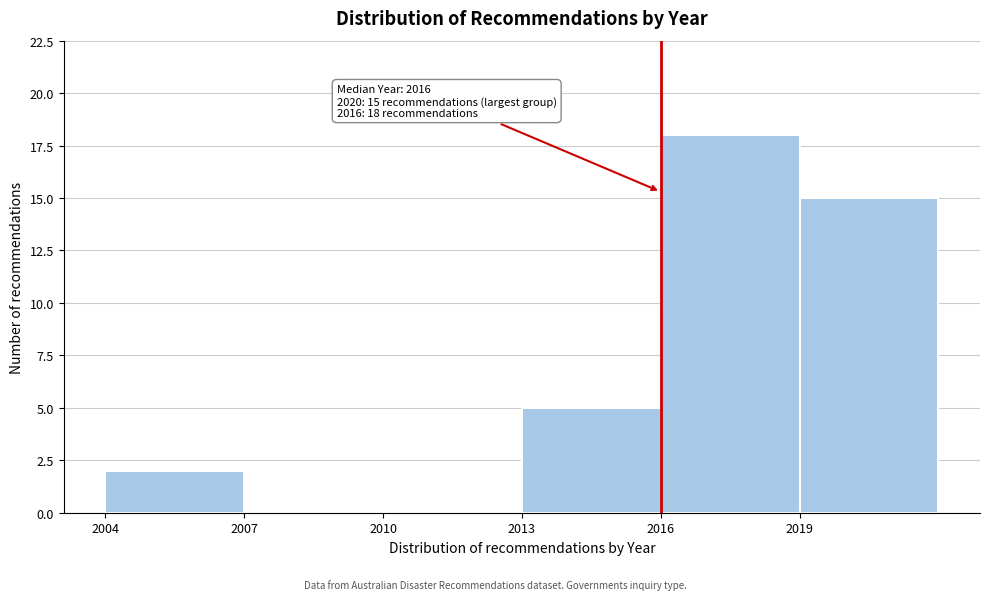

Which range on the x-axis has the tallest bar?

2016 to 2019